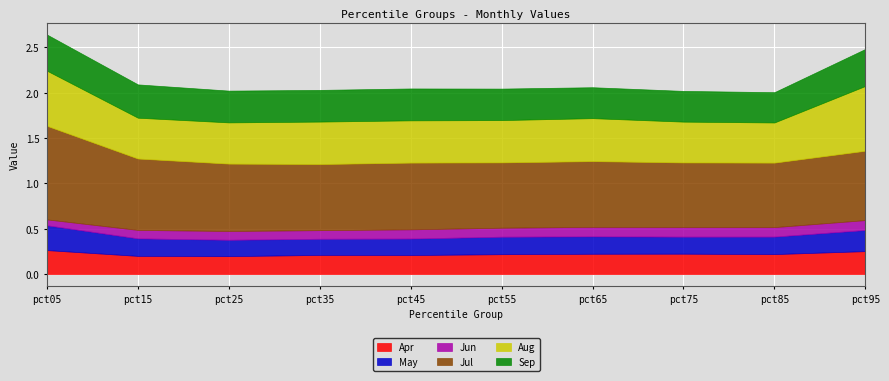

The Aug series shows 0.5 at pct65. True or false?

True